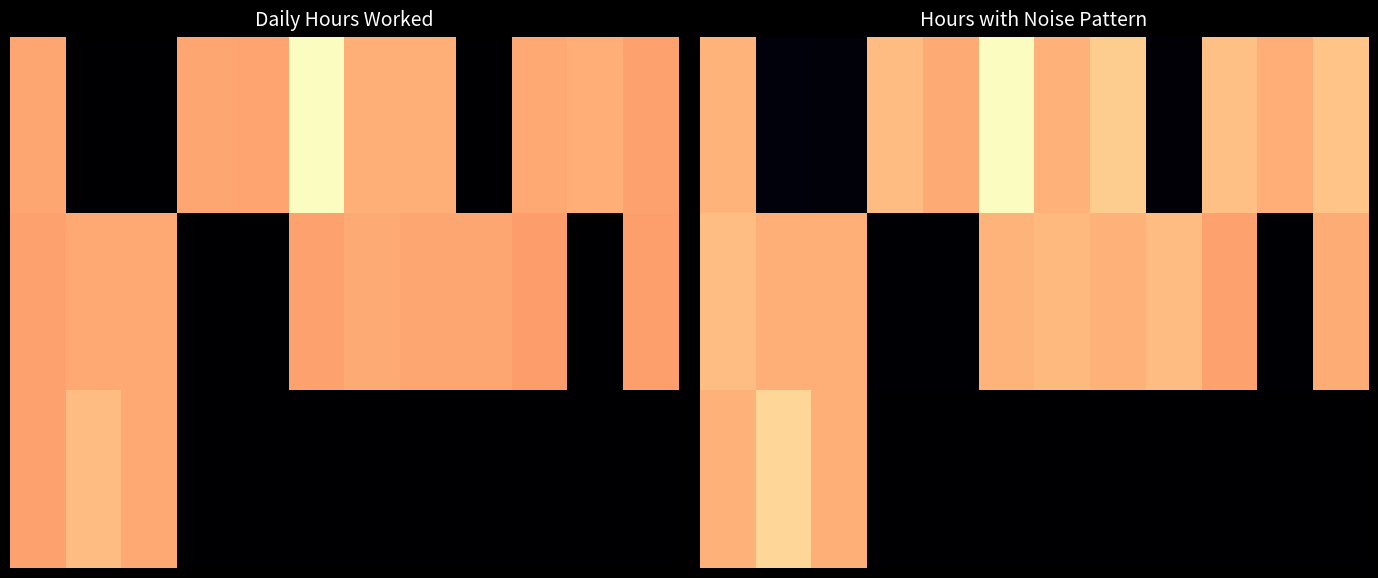

At how many categories does at least one series exceed 0?

12